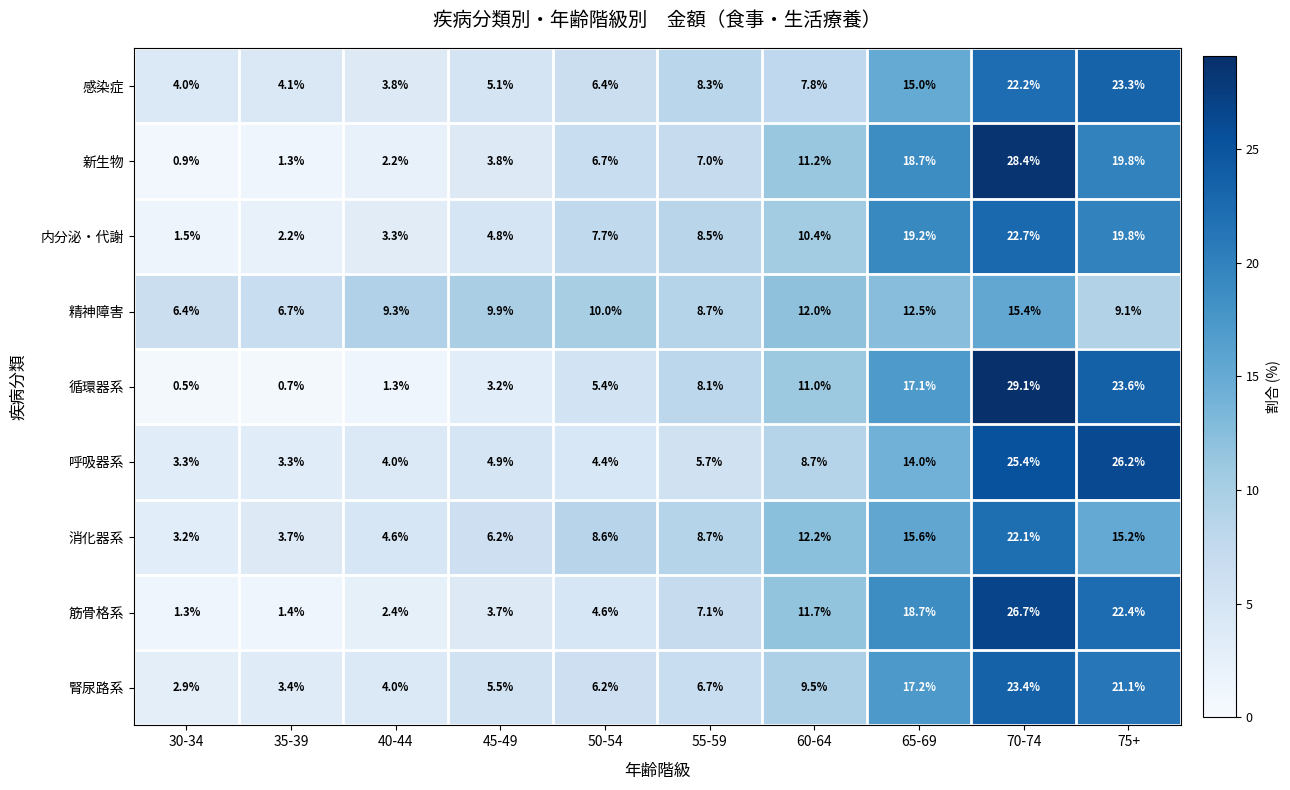

At 35-39, list the series in order from largest to smallest.

精神障害, 感染症, 消化器系, 腎尿路系, 呼吸器系, 内分泌・代謝, 筋骨格系, 新生物, 循環器系